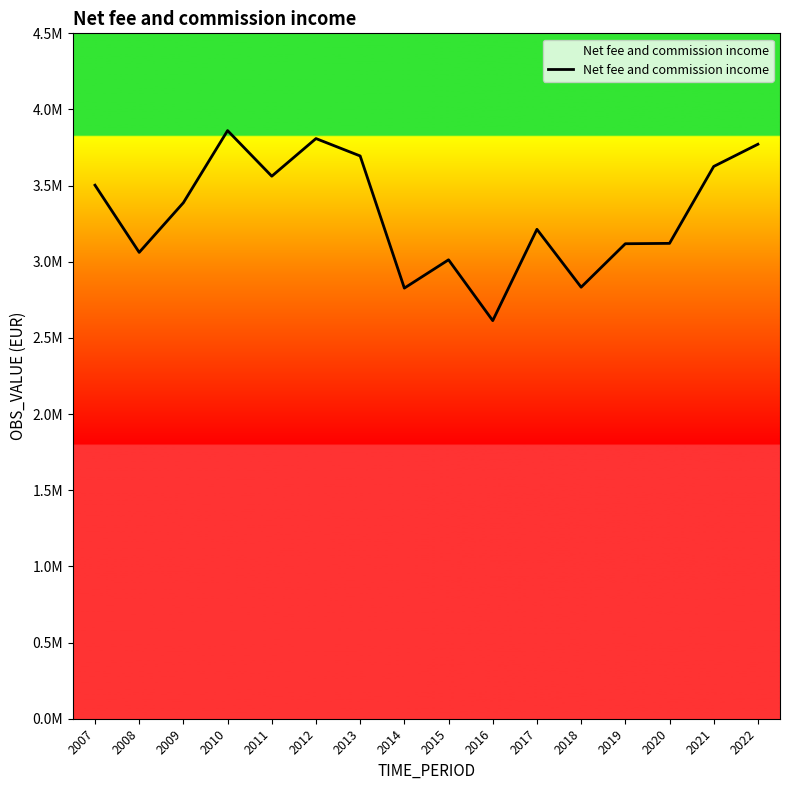

Does the chart have visible grid lines?

No